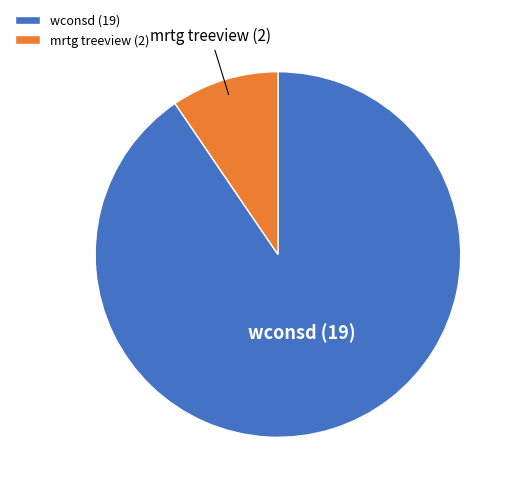

Does mrtg treeview account for over 50% of the chart?

No